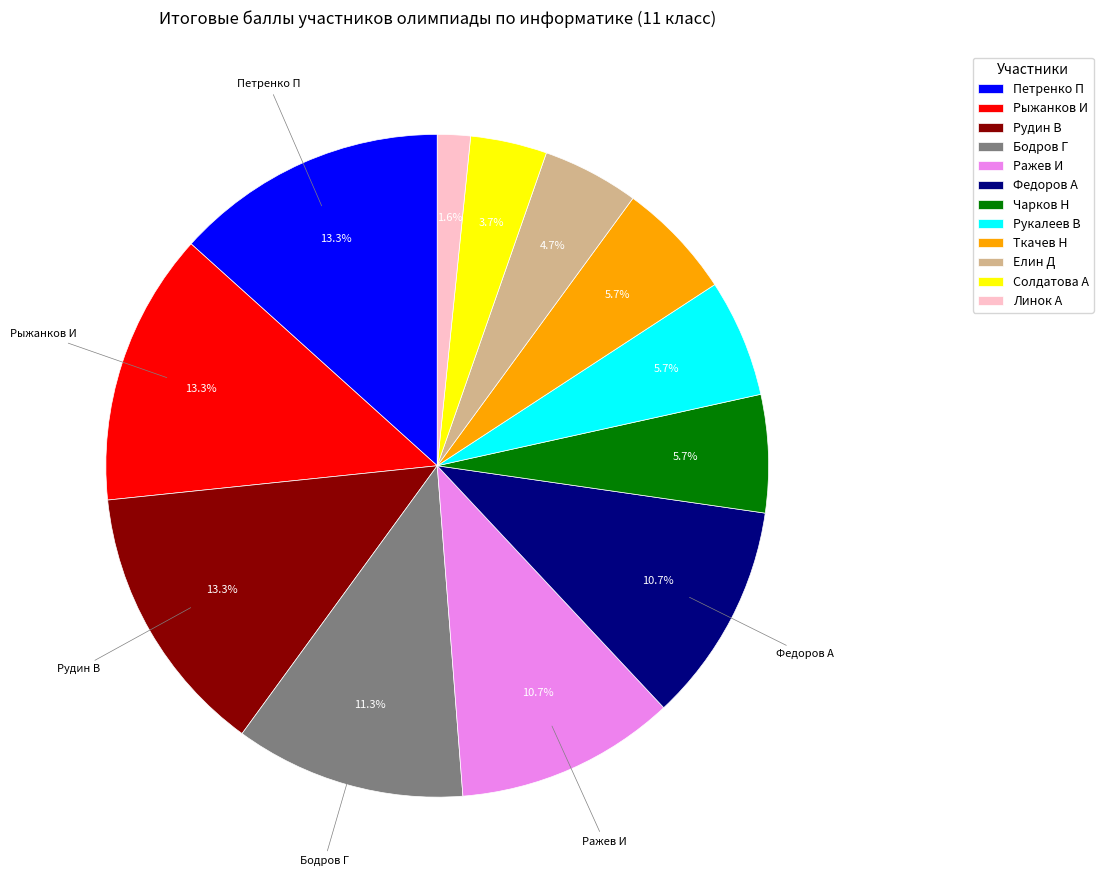

To the nearest percent, what percentage of the pie is Петренко П?

13%